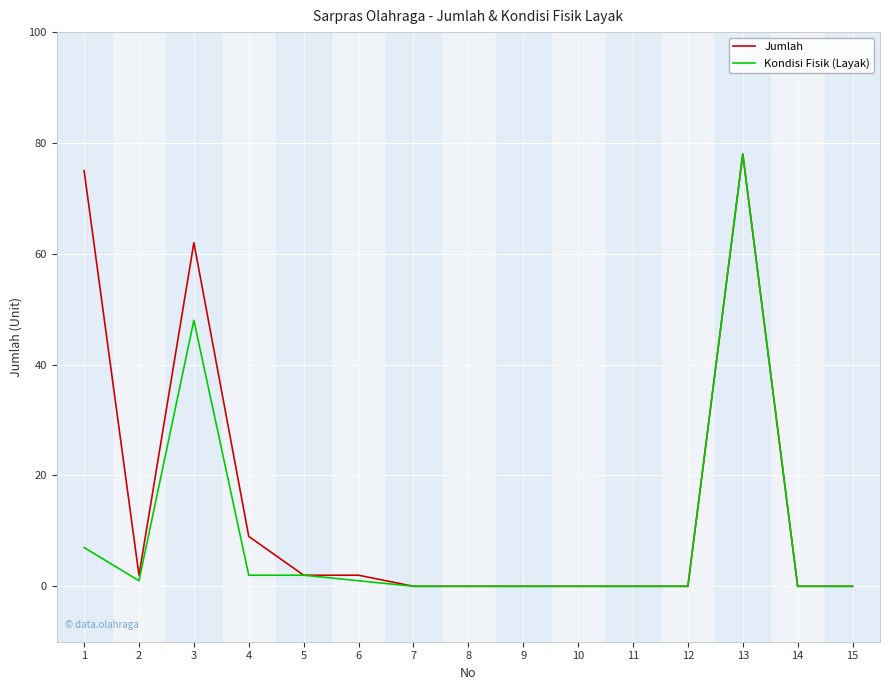

At which category is the sum across all series the highest?

13